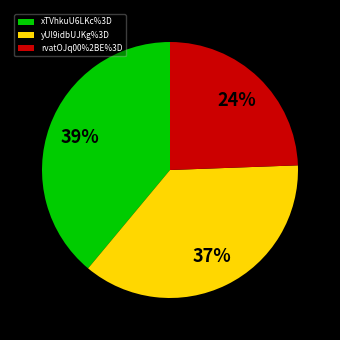

Which slice is the smallest?

rvatOJq00%2BE%3D